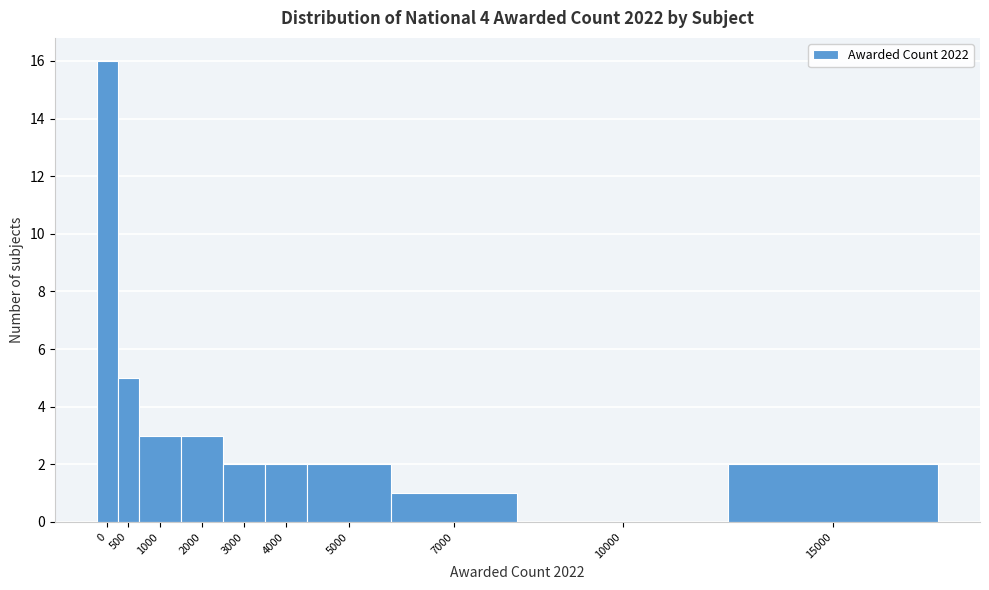

Reading left to right, list all the values displayed in this chart.

0=16	500=5	1000=3	2000=3	3000=2	4000=2	5000=2	7000=1	10000=0	15000=2